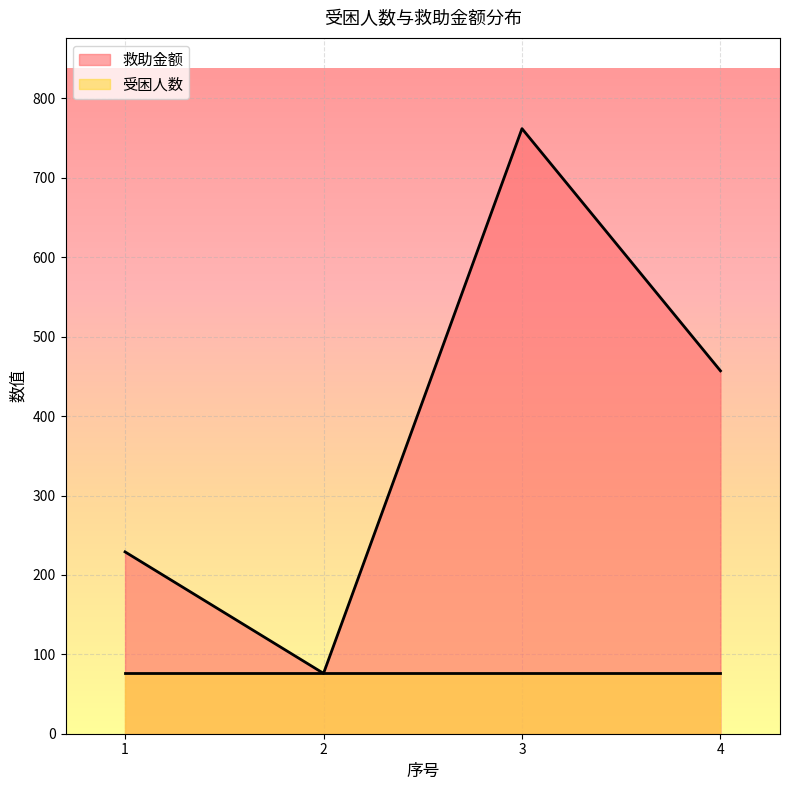

What is the minimum value shown in the chart?

76.0